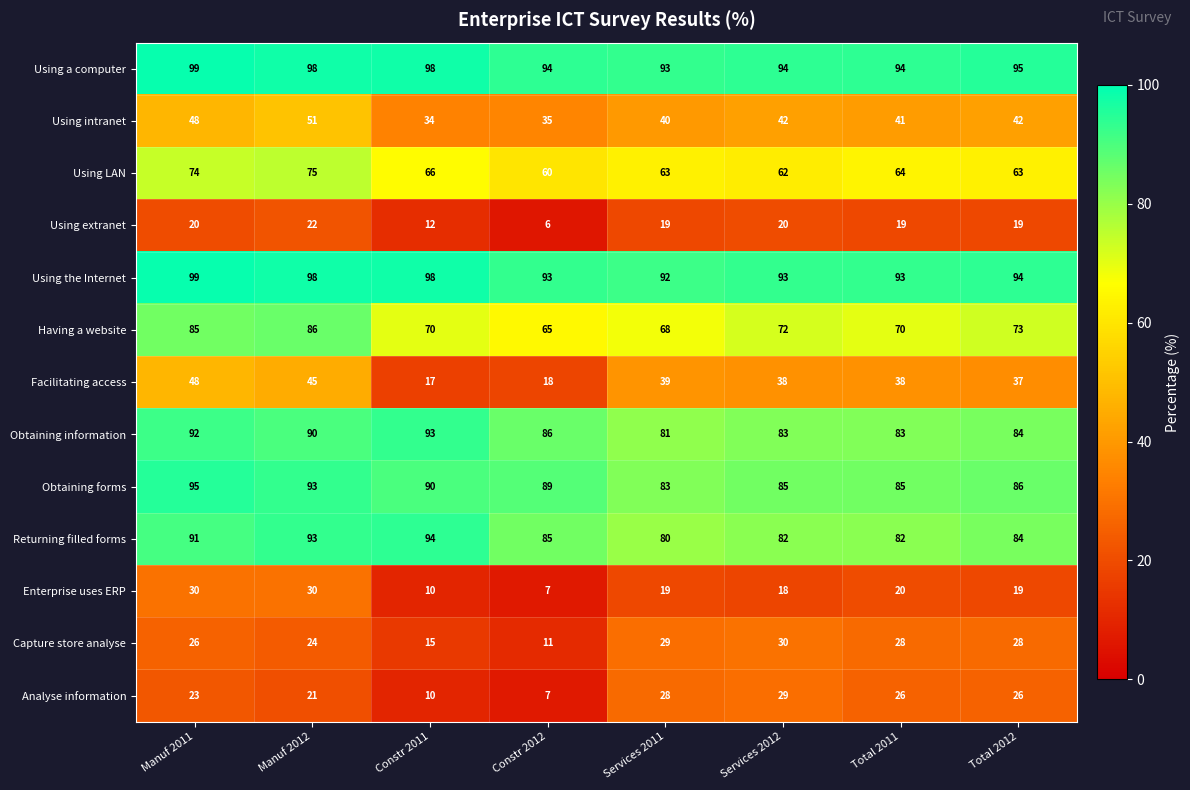

Which series has the largest total across all categories?

Using a computer